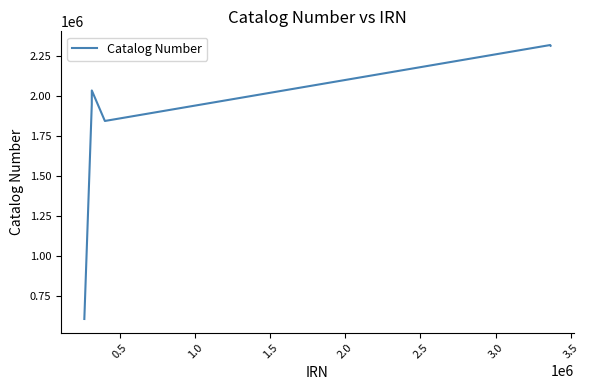

What is the average value?

1846924